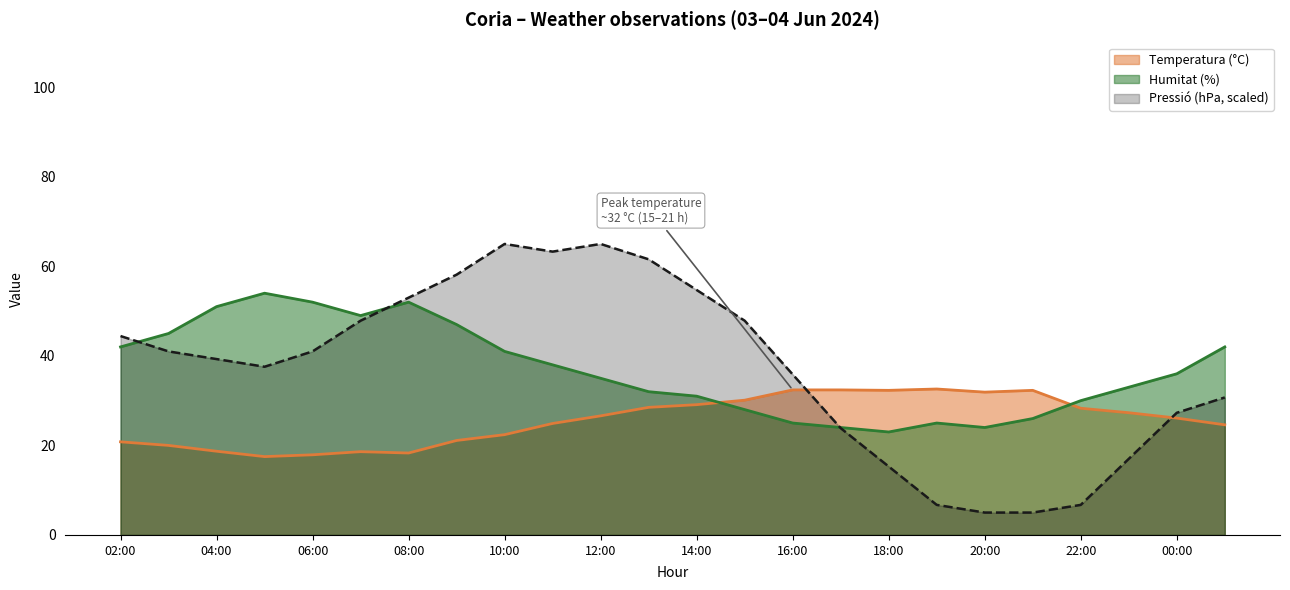

Which series has the widest spread of values?

Pressió (hPa, scaled)